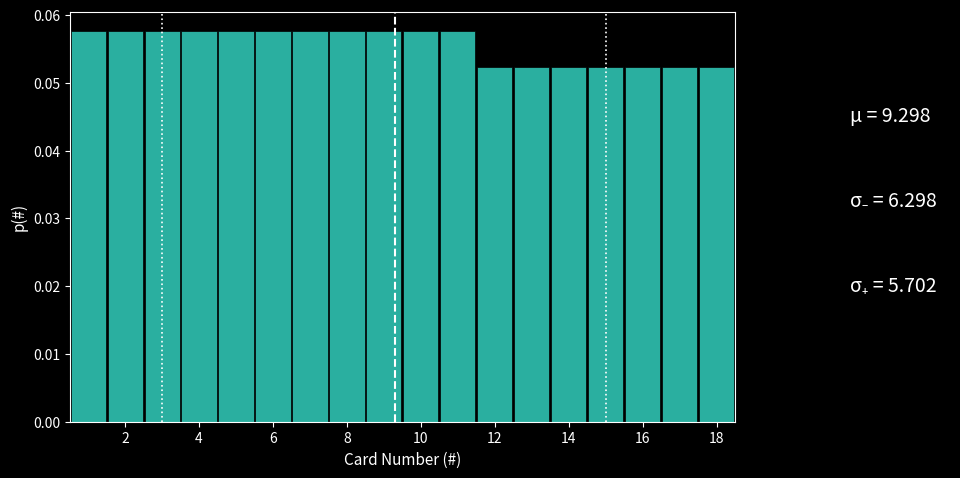

Reading left to right, list every bar in this chart as the range it spans on the x-axis followed by its height. Neither the bar edges nor the heights are printed on the chart, so give them approximately, as read against the axes.

0.5 to 1.5: 0.058
1.5 to 2.5: 0.058
2.5 to 3.5: 0.058
3.5 to 4.5: 0.058
4.5 to 5.5: 0.058
5.5 to 6.5: 0.058
6.5 to 7.5: 0.058
7.5 to 8.5: 0.058
8.5 to 9.5: 0.058
9.5 to 10.5: 0.058
10.5 to 11.5: 0.058
11.5 to 12.5: 0.052
12.5 to 13.5: 0.052
13.5 to 14.5: 0.052
14.5 to 15.5: 0.052
15.5 to 16.5: 0.052
16.5 to 17.5: 0.052
17.5 to 18.5: 0.052